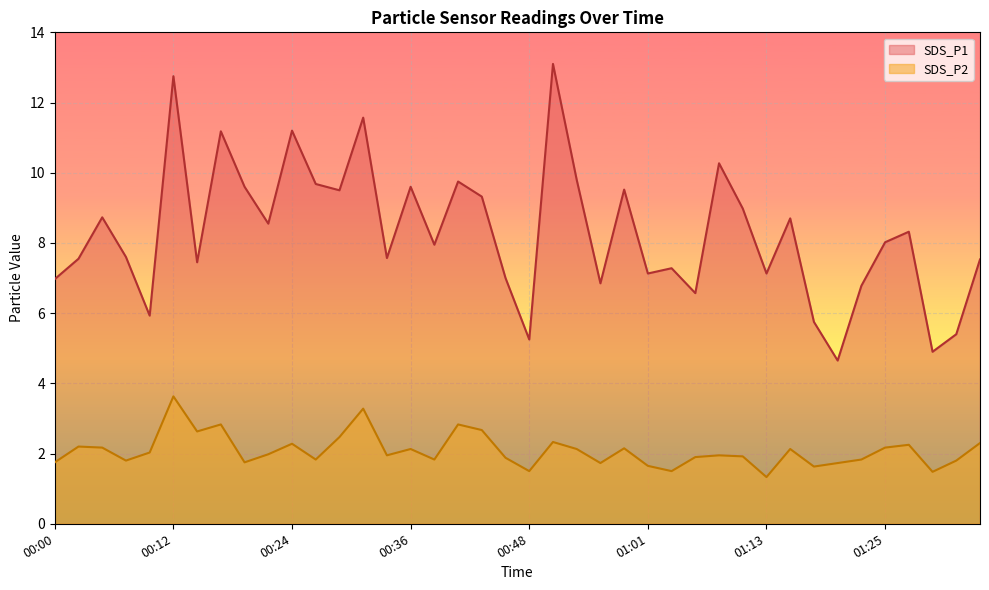

Which category has the highest value in the SDS_P2 series?

00:12